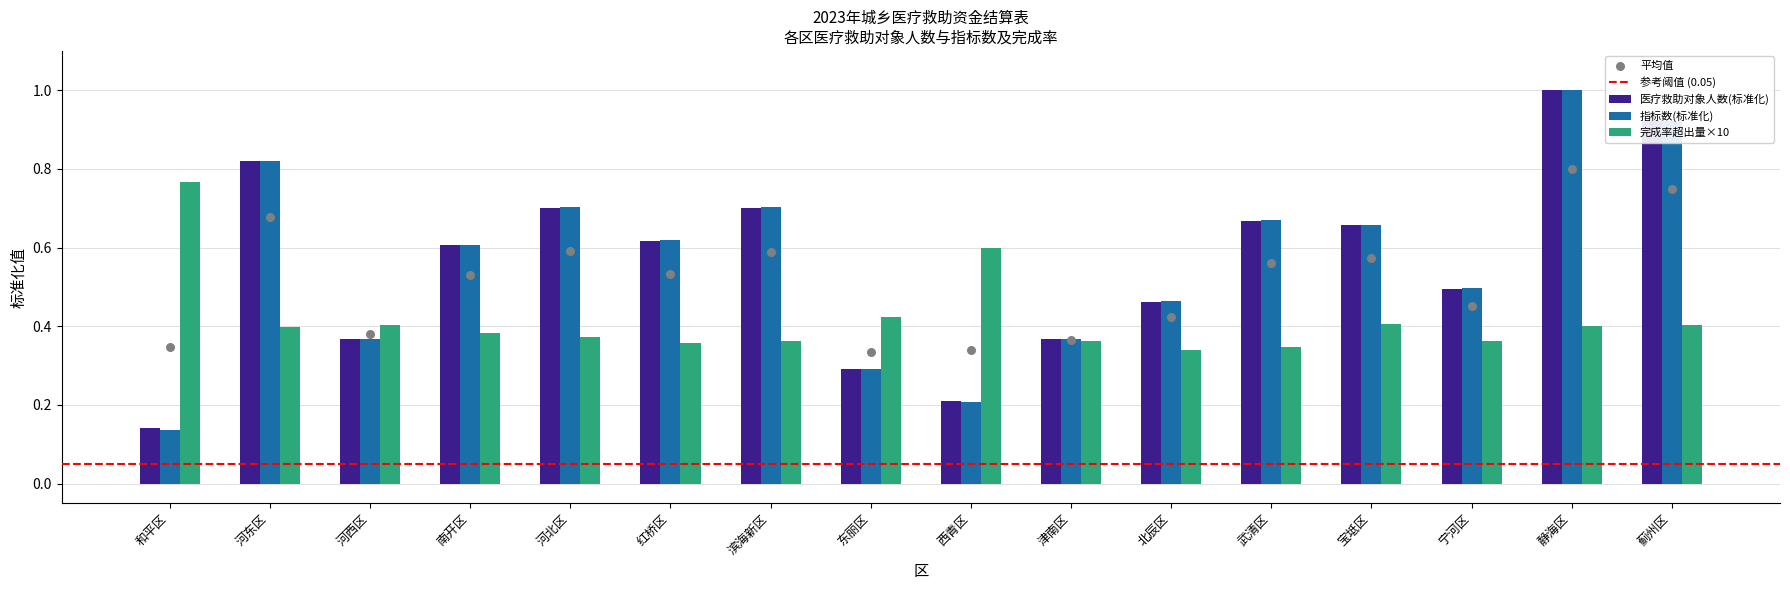

What is the total value across all series at 和平区?

1.0